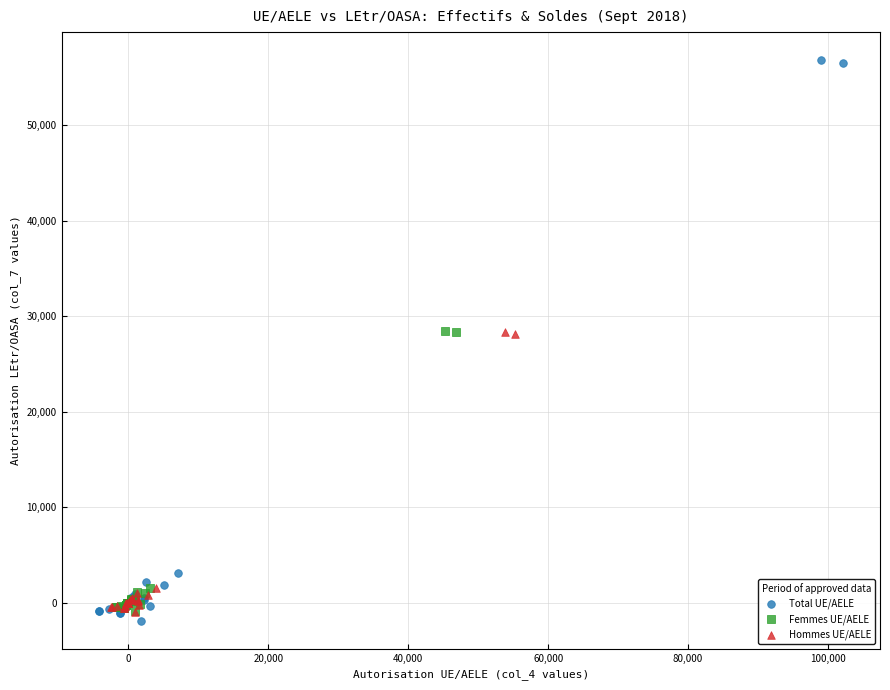

What are all the series names shown in the legend?

Total UE/AELE, Femmes UE/AELE, Hommes UE/AELE